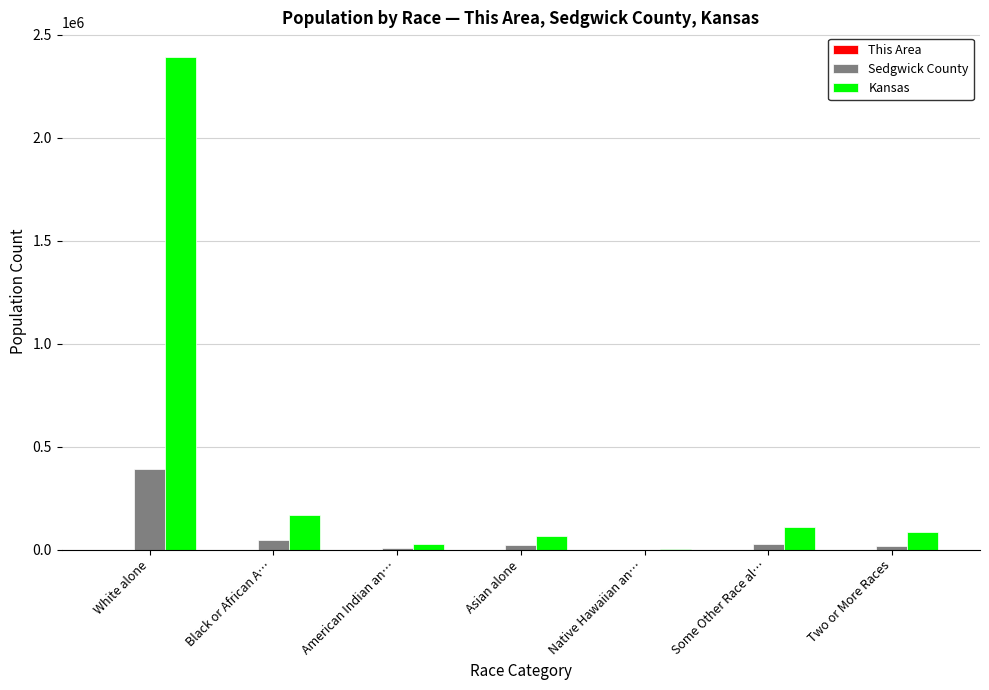

Between White alone and Some Other Race al…, which series saw the biggest shift?

Kansas